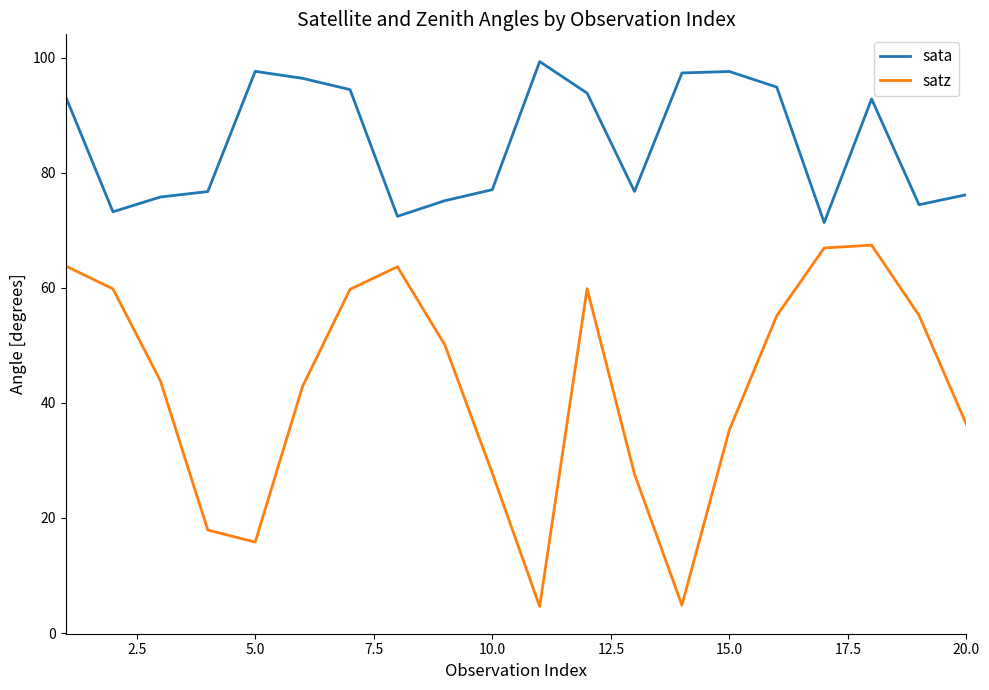

Which series has the largest total across all categories?

sata